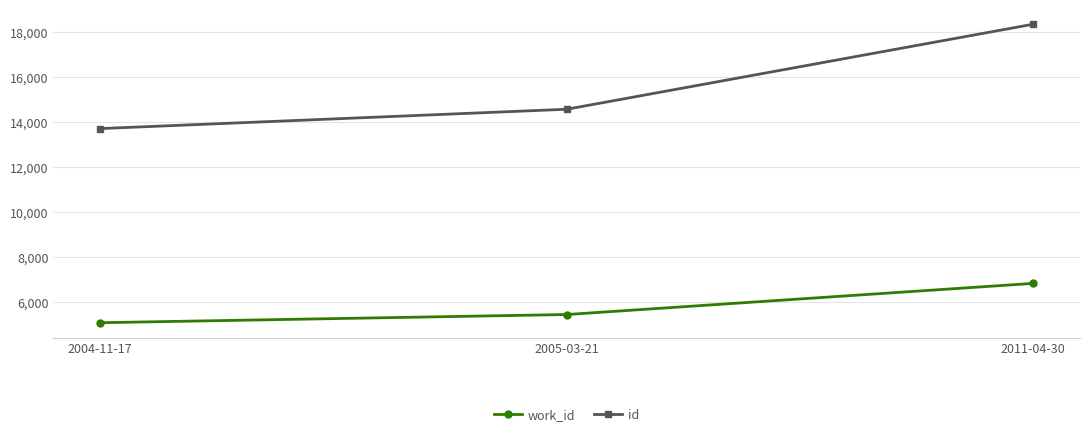

Which series has the largest range (max minus min)?

id